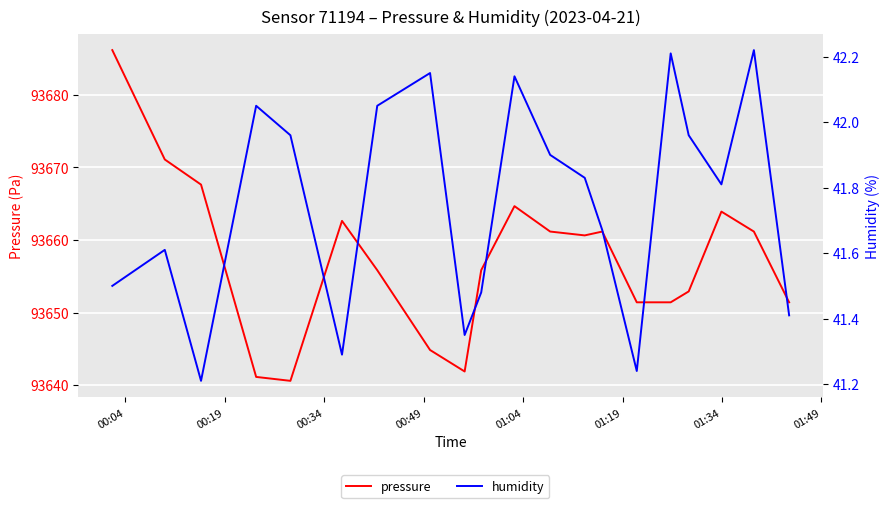

Which label corresponds to the largest value in the chart?

00:04